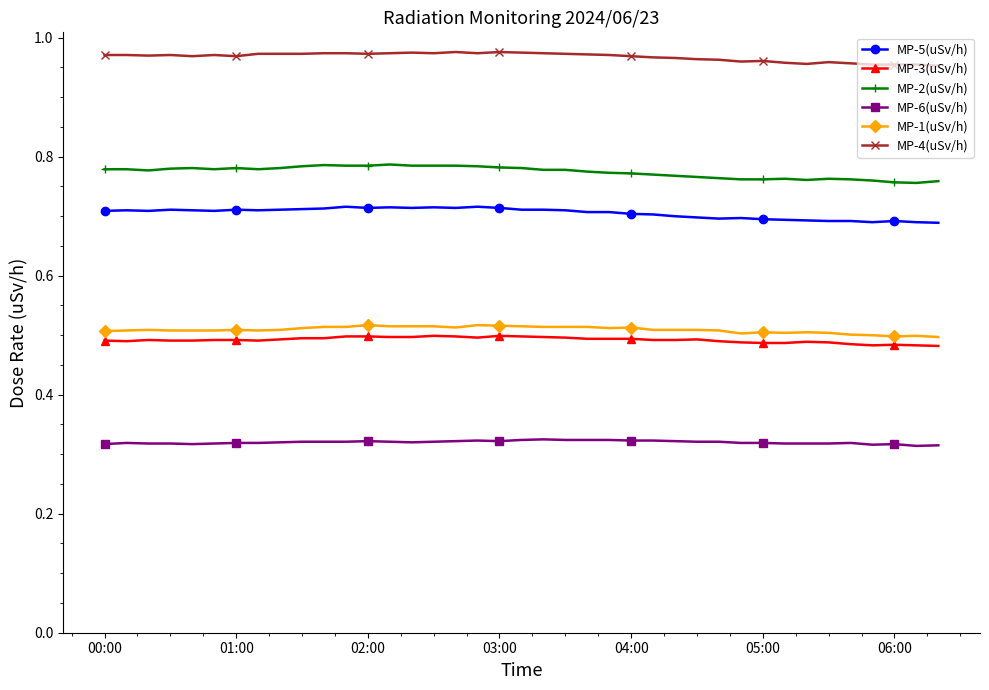

True or false: MP-5(uSv/h) and MP-6(uSv/h) intersect in this chart.

False